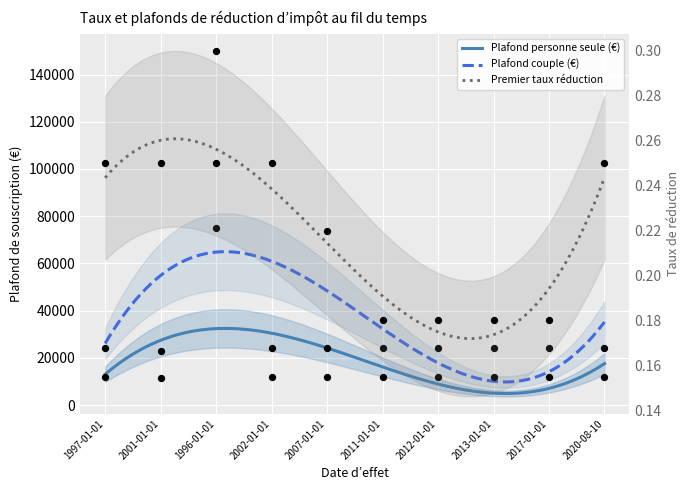

At how many categories does at least one series exceed 117986?

1